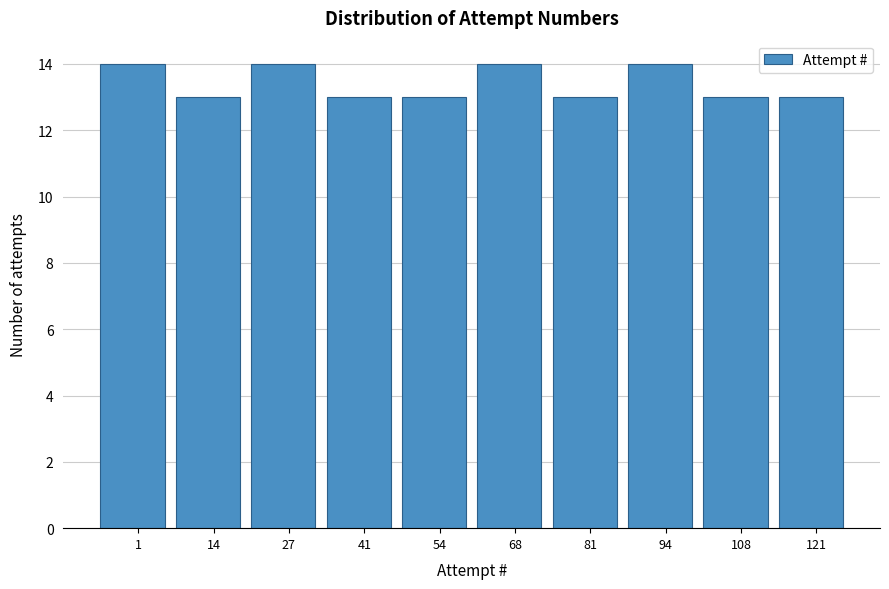

Reading right to left, extract all data points from this chart.

13	13	14	13	14	13	13	14	13	14